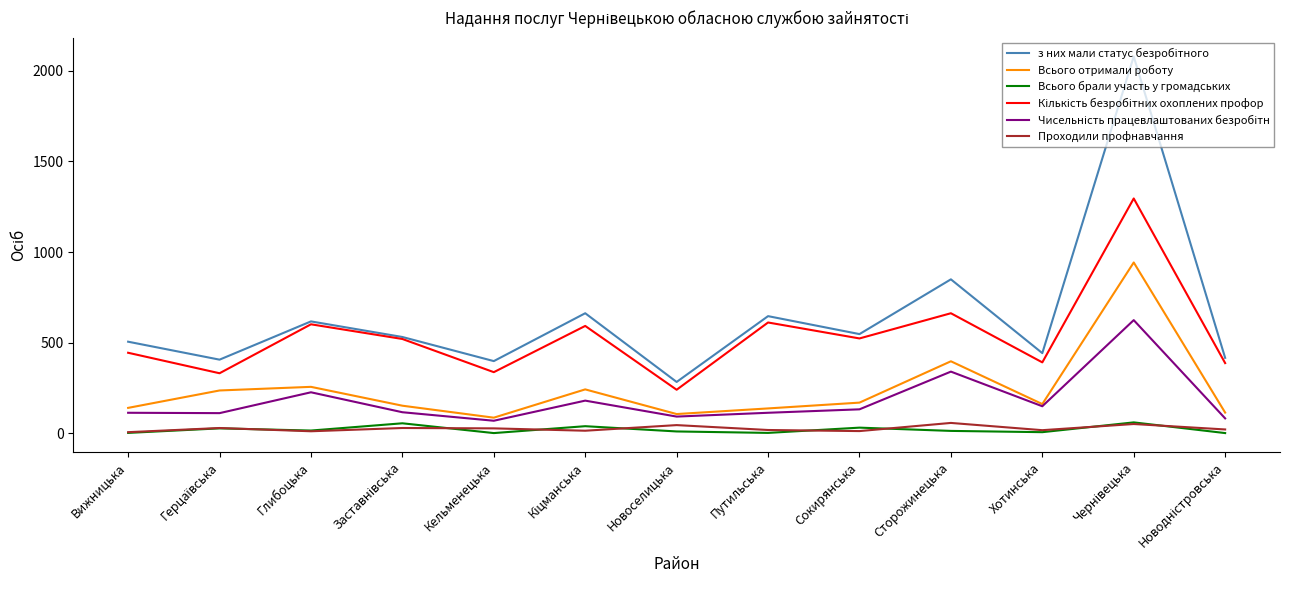

Between Путильська and Сторожинецька, which series saw the biggest shift?

Всього отримали роботу